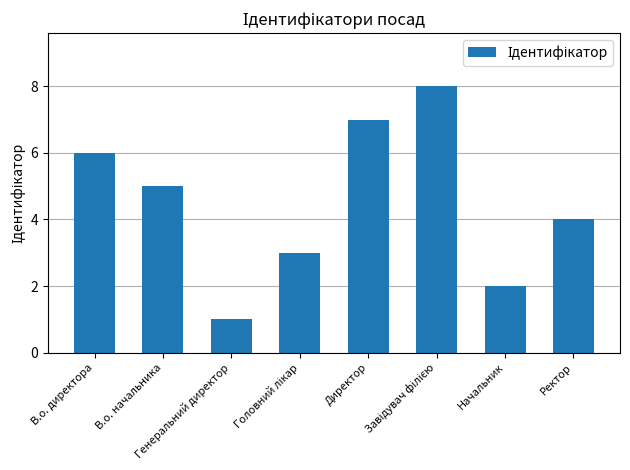

What is the difference between the maximum and minimum values?

7